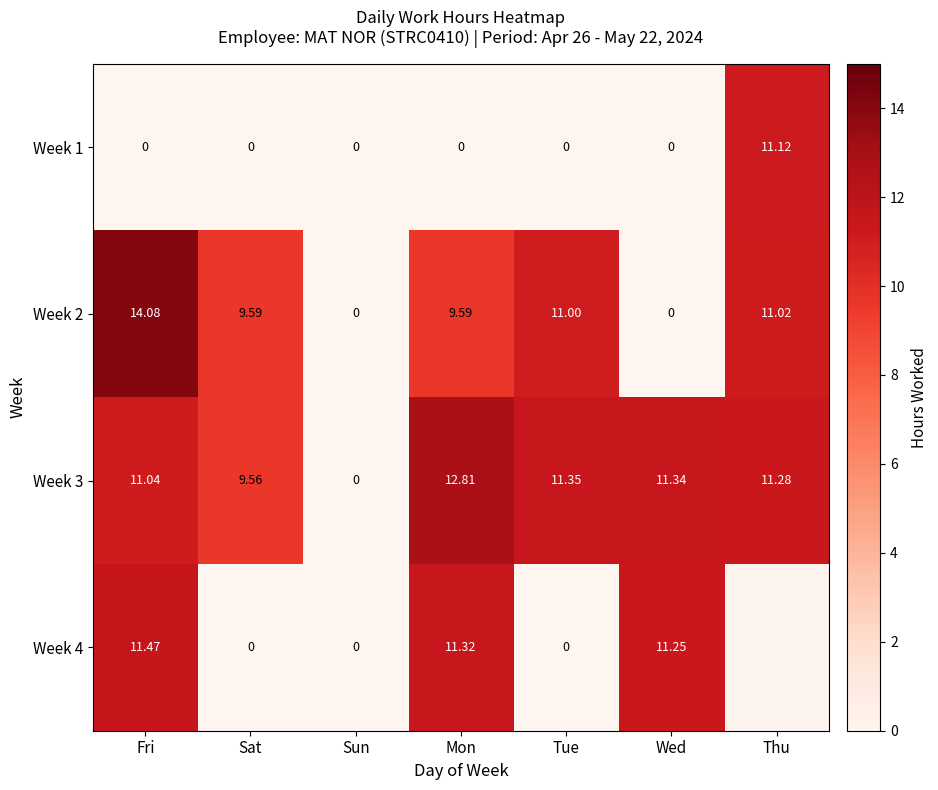

Between Fri and Sat, which series saw the biggest shift?

Week 4